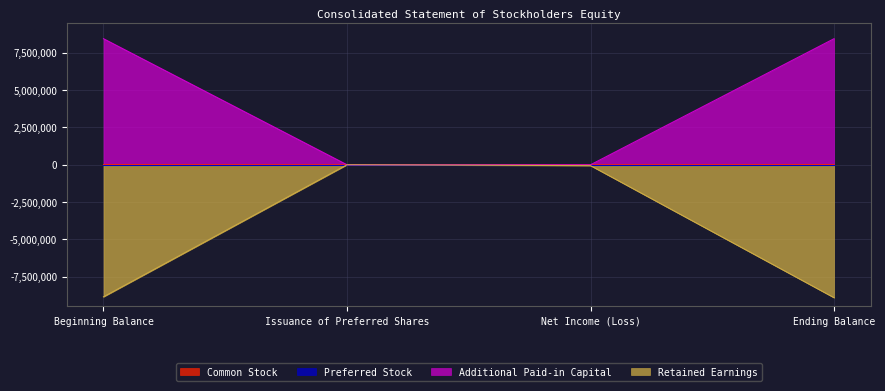

What is the minimum value shown in the chart?

-8909720